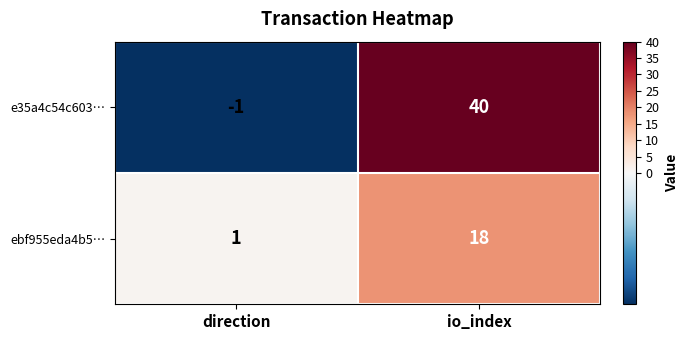

The value of e35a4c54c603… at direction is -1. True or false?

True